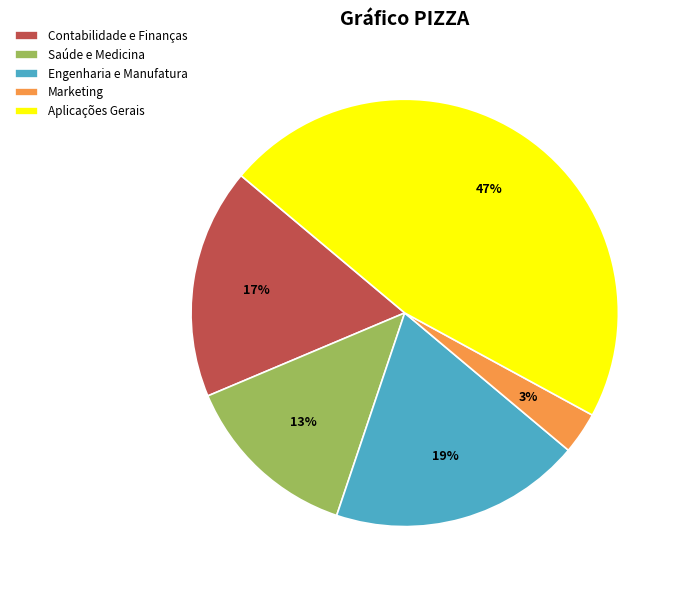

Does Engenharia e Manufatura account for over 50% of the chart?

No